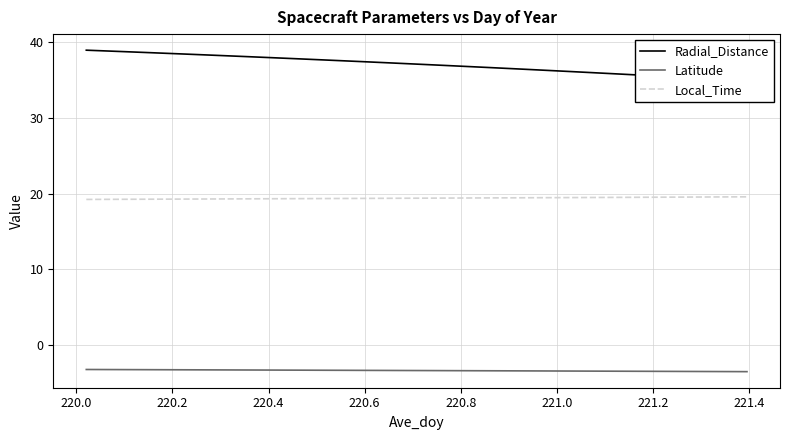

True or false: Latitude and Local_Time intersect in this chart.

False